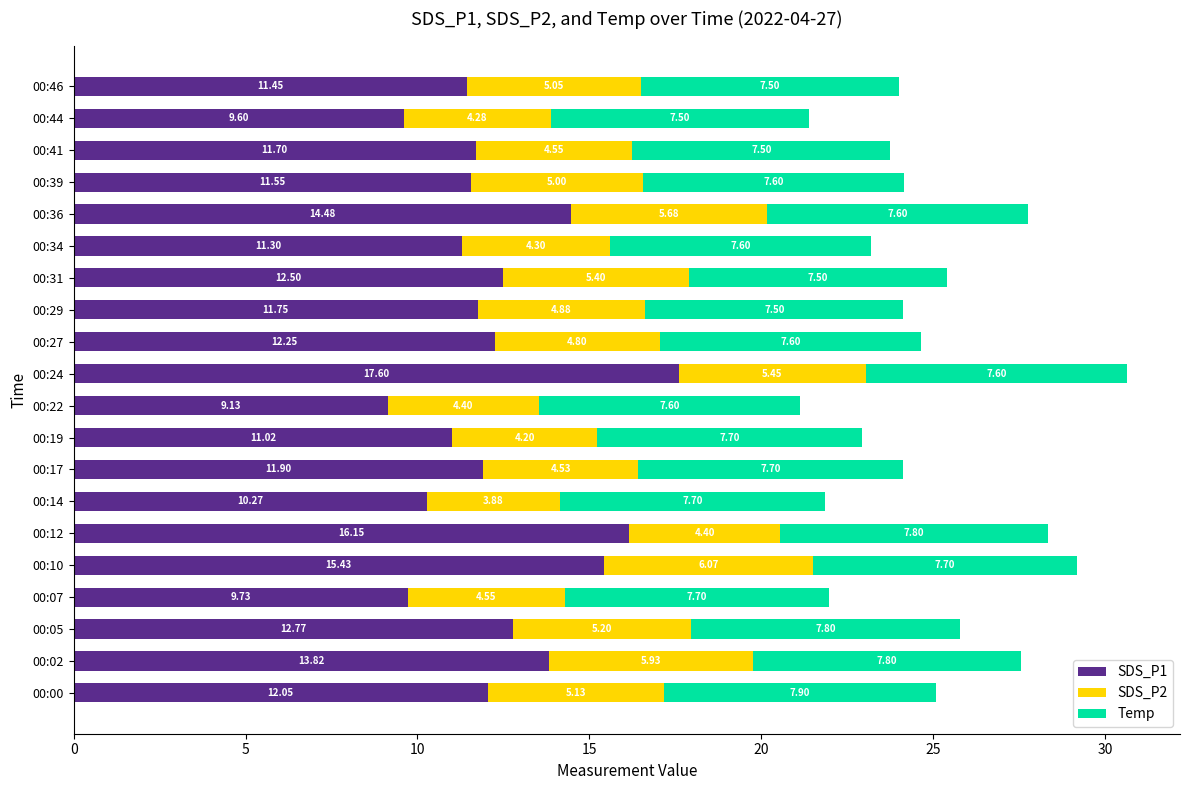

List the labels in order of SDS_P1 value, largest first.

00:24, 00:12, 00:10, 00:36, 00:02, 00:05, 00:31, 00:27, 00:00, 00:17, 00:29, 00:41, 00:39, 00:46, 00:34, 00:19, 00:14, 00:07, 00:44, 00:22